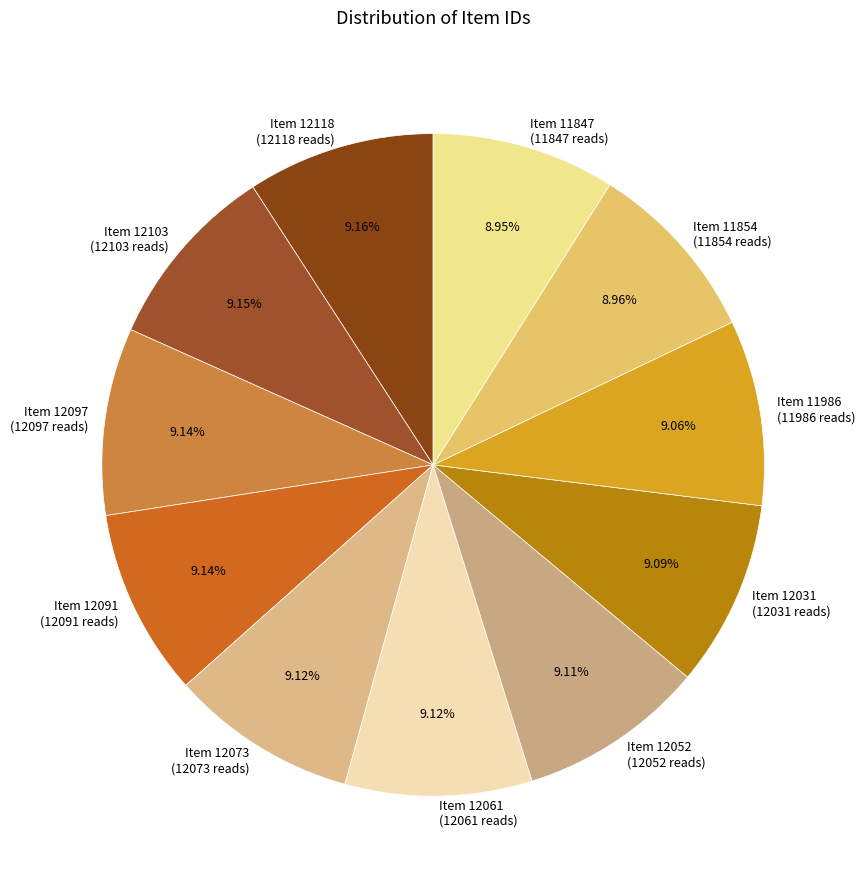

Is the sum of Item 12052 (12052 reads) and Item 12118 (12118 reads) greater than half?

No